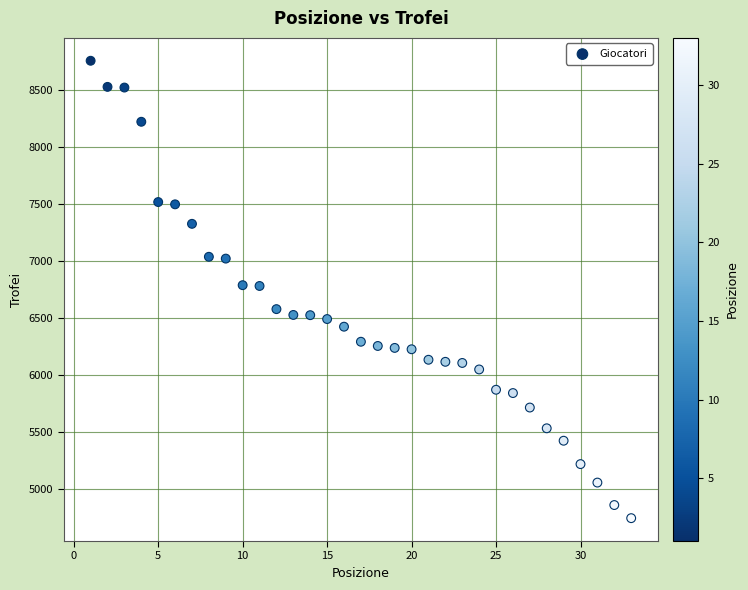

What is the range of Y values (max minus min)?

4011